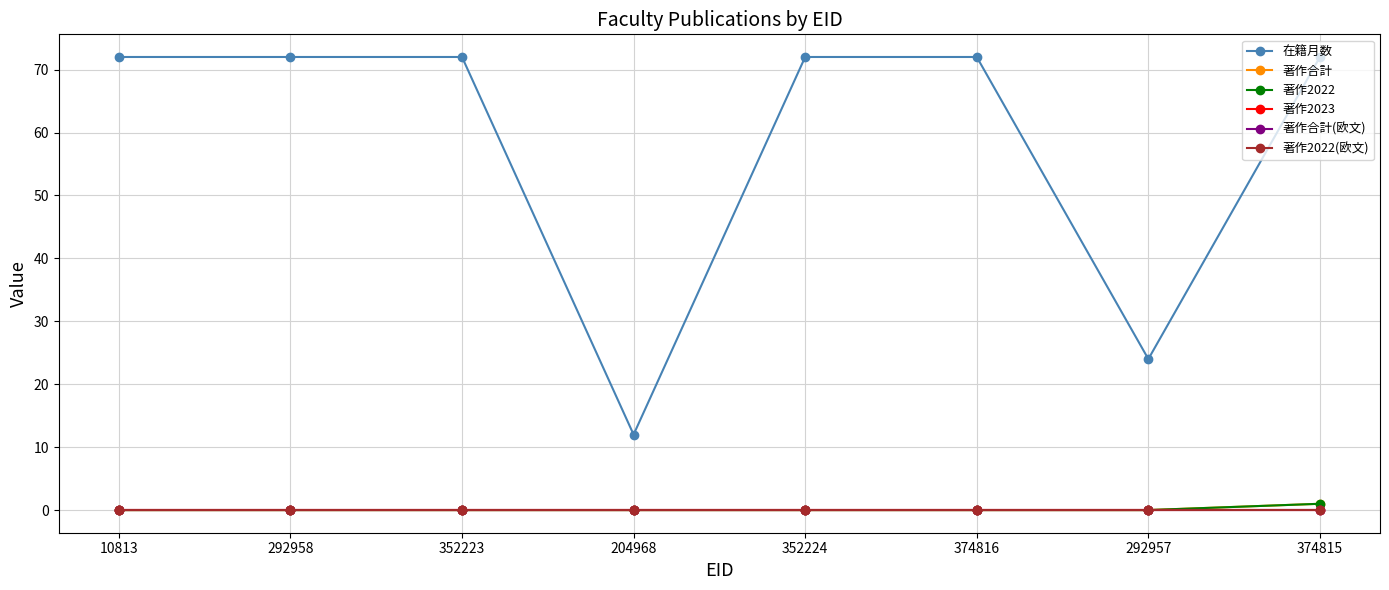

What position from the right is 292958?

7